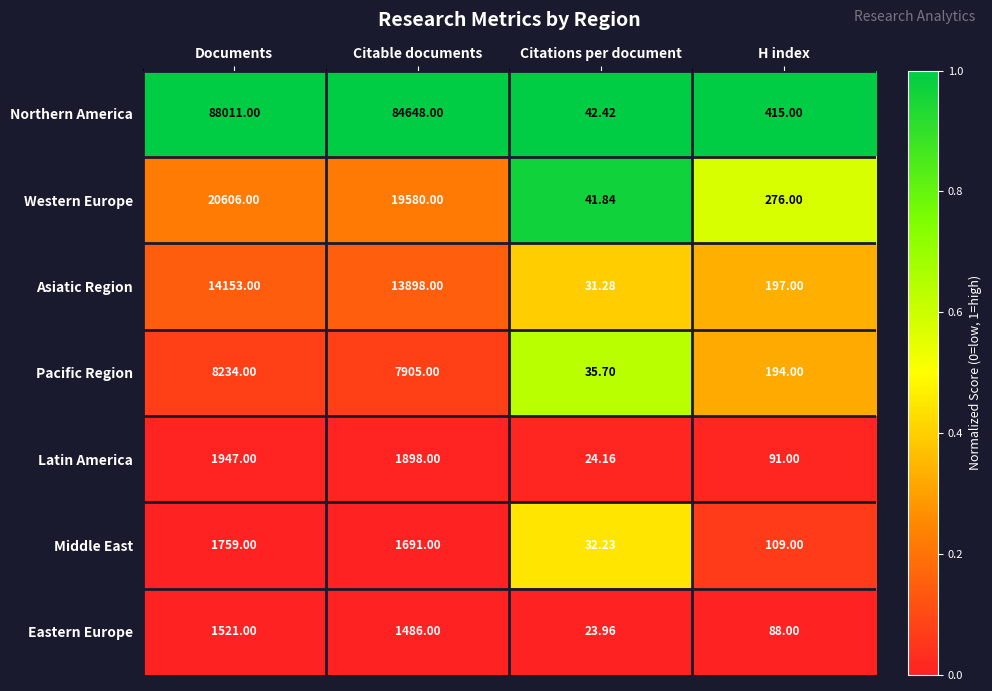

Where does the Latin America series first go above 1898?

Documents